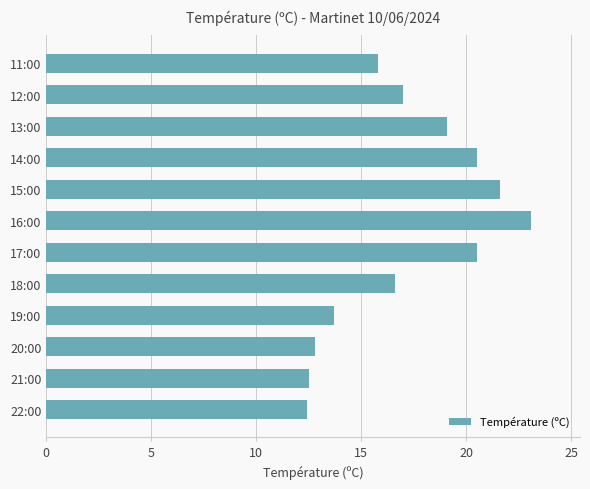

The value at 15:00 is 21.6. True or false?

True